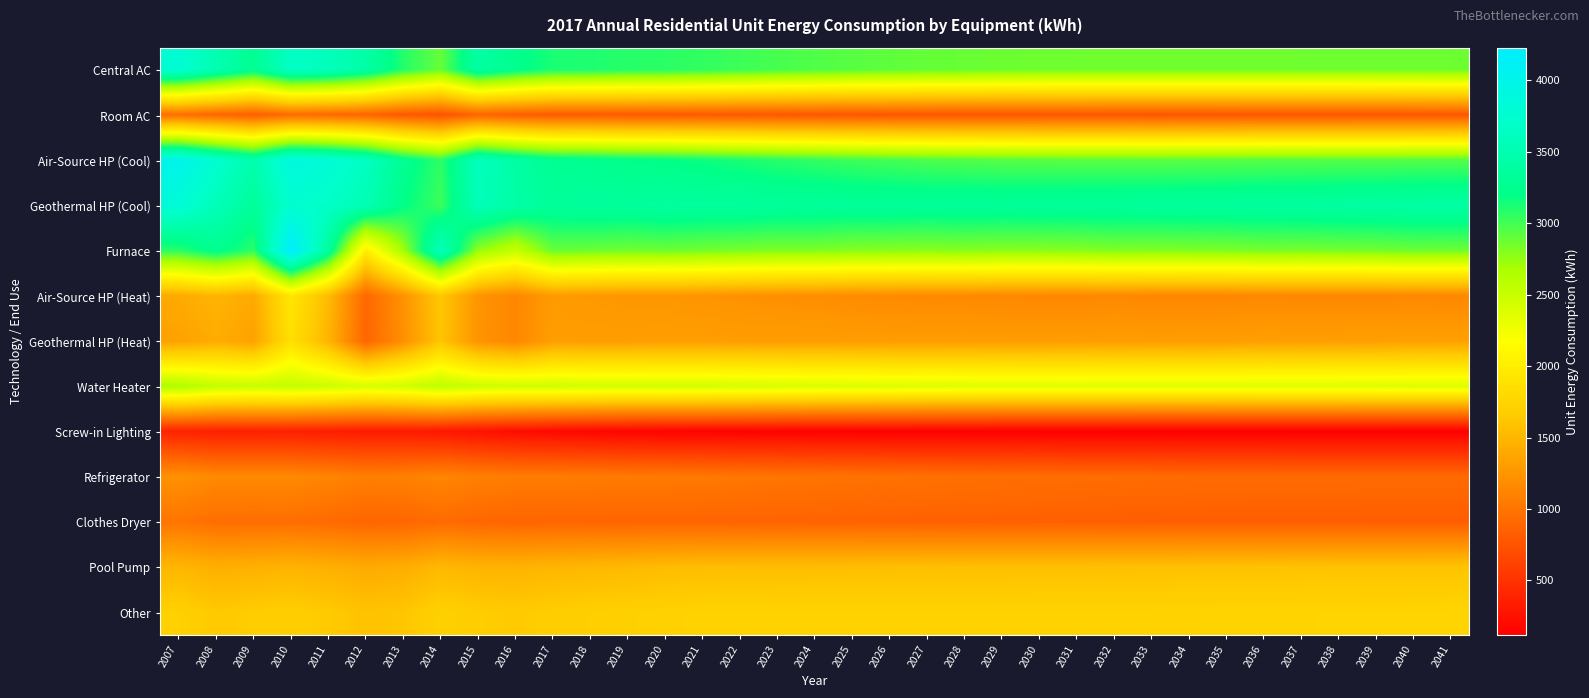

Reading right to left, transcribe all the data shown in this chart.

Central AC: 2041=2871.3	2040=2867.2	2039=2866.7	2038=2863.9	2037=2863.2	2036=2860.2	2035=2860.0	2034=2858.5	2033=2859.3	2032=2859.9	2031=2863.2	2030=2867.8	2029=2874.1	2028=2884.5	2027=2896.5	2026=2913.0	2025=2933.9	2024=2957.5	2023=2984.0	2022=3015.5	2021=3048.5	2020=3071.3	2019=3082.6	2018=3108.0	2017=3118.9	2016=3236.0	2015=3407.9	2014=2894.0	2013=3091.7	2012=3426.1	2011=3588.6	2010=3660.3	2009=3271.1	2008=3512.4	2007=3772.8
Room AC: 2041=780.3	2040=778.4	2039=775.9	2038=773.9	2037=771.7	2036=770.2	2035=768.3	2034=766.9	2033=765.8	2032=767.7	2031=768.1	2030=769.6	2029=770.4	2028=772.1	2027=772.8	2026=774.2	2025=776.0	2024=779.4	2023=783.5	2022=789.3	2021=795.6	2020=799.5	2019=800.5	2018=805.3	2017=806.2	2016=834.6	2015=879.5	2014=744.0	2013=791.9	2012=875.4	2011=915.3	2010=933.4	2009=834.1	2008=894.7	2007=957.6
Air-Source HP (Cool): 2041=2947.5	2040=2945.3	2039=2938.6	2038=2941.4	2037=2935.6	2036=2937.3	2035=2929.6	2034=2927.6	2033=2926.7	2032=2927.8	2031=2927.1	2030=2931.3	2029=2939.9	2028=2953.2	2027=2968.9	2026=2990.1	2025=3016.6	2024=3047.3	2023=3081.7	2022=3121.7	2021=3164.0	2020=3196.6	2019=3218.1	2018=3255.5	2017=3278.6	2016=3414.7	2015=3599.6	2014=3060.1	2013=3273.1	2012=3631.9	2011=3809.1	2010=3891.5	2009=3482.0	2008=3742.8	2007=4025.1
Geothermal HP (Cool): 2041=3412.7	2040=3405.9	2039=3396.2	2038=3388.0	2037=3378.7	2036=3370.0	2035=3359.3	2034=3350.7	2033=3343.5	2032=3338.6	2031=3331.3	2030=3326.9	2029=3321.4	2028=3324.4	2027=3318.8	2026=3327.8	2025=3325.6	2024=3340.8	2023=3338.1	2022=3361.6	2021=3361.8	2020=3374.1	2019=3345.5	2018=3358.5	2017=3324.5	2016=3430.0	2015=3573.5	2014=3016.4	2013=3203.8	2012=3532.3	2011=3683.3	2010=3743.8	2009=3334.4	2008=3568.6	2007=3819.2
Furnace: 2041=2868.9	2040=2874.5	2039=2853.3	2038=2845.2	2037=2836.3	2036=2840.7	2035=2821.5	2034=2815.4	2033=2809.2	2032=2815.1	2031=2795.0	2030=2788.1	2029=2785.1	2028=2797.2	2027=2786.1	2026=2790.5	2025=2798.0	2024=2819.2	2023=2818.5	2022=2835.0	2021=2853.3	2020=2873.2	2019=2858.9	2018=2874.4	2017=2892.1	2016=2529.4	2015=2757.8	2014=3600.4	2013=2708.4	2012=1999.8	2011=3368.3	2010=4228.2	2009=3059.6	2008=3249.5	2007=3067.2
Air-Source HP (Heat): 2041=1148.3	2040=1151.4	2039=1147.8	2038=1146.6	2037=1147.9	2036=1151.8	2035=1146.1	2034=1146.1	2033=1146.2	2032=1151.8	2031=1146.8	2030=1148.6	2029=1152.1	2028=1162.3	2027=1163.4	2026=1171.6	2025=1181.8	2024=1198.7	2023=1206.6	2022=1222.0	2021=1238.5	2020=1256.2	2019=1259.5	2018=1276.3	2017=1294.6	2016=1141.4	2015=1246.8	2014=1630.5	2013=1228.6	2012=908.9	2011=1533.8	2010=1931.0	2009=1400.3	2008=1490.3	2007=1408.8
Geothermal HP (Heat): 2041=1328.8	2040=1332.6	2039=1324.1	2038=1321.8	2037=1319.1	2036=1322.4	2035=1313.6	2034=1311.1	2033=1308.9	2032=1312.8	2031=1304.6	2030=1302.5	2029=1302.1	2028=1306.2	2027=1302.1	2026=1300.7	2025=1305.6	2024=1309.7	2023=1310.5	2022=1310.7	2021=1320.1	2020=1320.0	2019=1313.9	2018=1310.1	2017=1317.4	2016=1140.8	2015=1237.6	2014=1606.9	2013=1202.5	2012=884.0	2011=1483.0	2010=1857.7	2009=1340.9	2008=1420.9	2007=1336.7
Water Heater: 2041=2377.9	2040=2373.2	2039=2369.2	2038=2366.3	2037=2365.7	2036=2364.9	2035=2362.4	2034=2360.3	2033=2359.2	2032=2359.1	2031=2358.4	2030=2359.0	2029=2362.8	2028=2367.7	2027=2373.8	2026=2381.4	2025=2391.3	2024=2399.3	2023=2410.1	2022=2425.6	2021=2439.0	2020=2442.7	2019=2437.2	2018=2443.9	2017=2459.6	2016=2458.4	2015=2486.5	2014=2562.9	2013=2456.5	2012=2414.4	2011=2486.0	2010=2533.5	2009=2514.1	2008=2536.0	2007=2655.3
Screw-in Lighting: 2041=116.9	2040=117.4	2039=117.8	2038=118.3	2037=118.8	2036=119.3	2035=119.9	2034=120.5	2033=121.2	2032=122.0	2031=122.8	2030=123.8	2029=125.0	2028=126.3	2027=127.9	2026=129.9	2025=132.2	2024=134.8	2023=137.6	2022=140.8	2021=144.4	2020=147.4	2019=157.6	2018=171.7	2017=190.8	2016=217.1	2015=256.7	2014=303.5	2013=321.9	2012=323.0	2011=339.7	2010=356.3	2009=361.4	2008=360.5	2007=381.0
Refrigerator: 2041=922.4	2040=922.9	2039=923.4	2038=924.1	2037=924.8	2036=925.5	2035=926.5	2034=930.8	2033=935.8	2032=941.7	2031=948.1	2030=954.7	2029=962.7	2028=968.9	2027=975.9	2026=983.6	2025=992.3	2024=1001.0	2023=1011.1	2022=1022.7	2021=1034.8	2020=1042.9	2019=1047.3	2018=1055.6	2017=1063.1	2016=1063.8	2015=1089.2	2014=1133.0	2013=1094.8	2012=1085.1	2011=1128.3	2010=1164.2	2009=1163.2	2008=1164.4	2007=1224.2
Clothes Dryer: 2041=832.2	2040=832.6	2039=833.0	2038=833.8	2037=834.5	2036=834.9	2035=835.9	2034=837.2	2033=839.0	2032=841.3	2031=843.7	2030=846.6	2029=849.8	2028=852.7	2027=855.8	2026=859.3	2025=863.5	2024=867.6	2023=872.5	2022=878.5	2021=884.4	2020=885.9	2019=884.0	2018=885.8	2017=887.6	2016=883.8	2015=900.6	2014=933.8	2013=894.0	2012=888.9	2011=925.6	2010=953.1	2009=952.1	2008=953.6	2007=1004.6
Pool Pump: 2041=1600.3	2040=1598.7	2039=1596.9	2038=1595.1	2037=1592.8	2036=1589.8	2035=1586.2	2034=1582.9	2033=1580.2	2032=1578.1	2031=1575.8	2030=1573.7	2029=1571.6	2028=1569.3	2027=1566.9	2026=1564.4	2025=1562.5	2024=1559.5	2023=1557.2	2022=1555.8	2021=1553.0	2020=1541.5	2019=1523.3	2018=1510.6	2017=1496.4	2016=1472.2	2015=1481.0	2014=1514.7	2013=1434.1	2012=1410.0	2011=1451.5	2010=1476.8	2009=1457.2	2008=1443.1	2007=1500.0
Other: 2041=1744.6	2040=1743.2	2039=1741.6	2038=1740.1	2037=1738.1	2036=1735.6	2035=1732.6	2034=1730.3	2033=1728.7	2032=1727.9	2031=1727.2	2030=1726.7	2029=1726.4	2028=1726.1	2027=1725.8	2026=1725.5	2025=1725.7	2024=1725.6	2023=1726.2	2022=1727.2	2021=1727.5	2020=1718.4	2019=1702.6	2018=1692.4	2017=1677.9	2016=1653.8	2015=1669.9	2014=1707.6	2013=1616.5	2012=1594.9	2011=1648.6	2010=1687.8	2009=1669.8	2008=1642.7	2007=1713.2